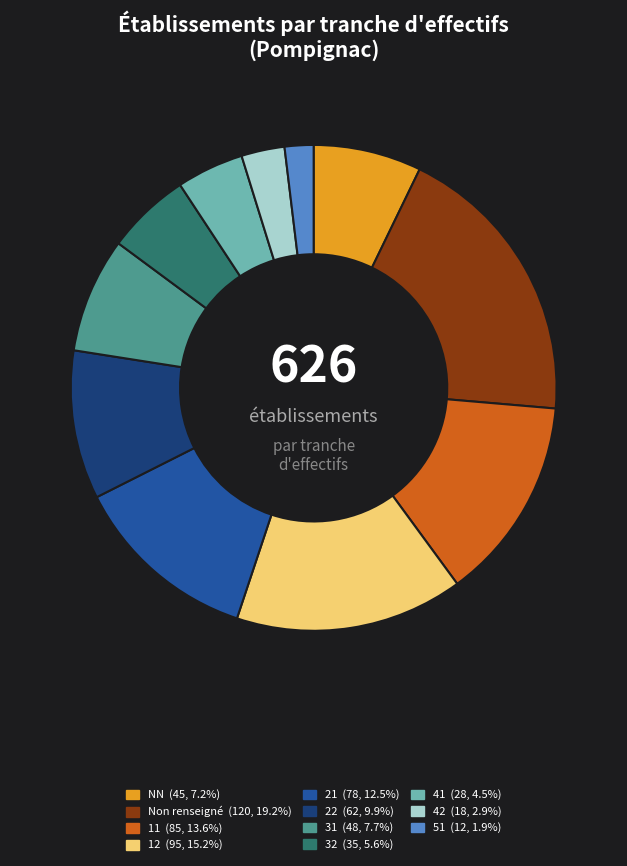

Is there any slice that represents more than half of the pie?

No